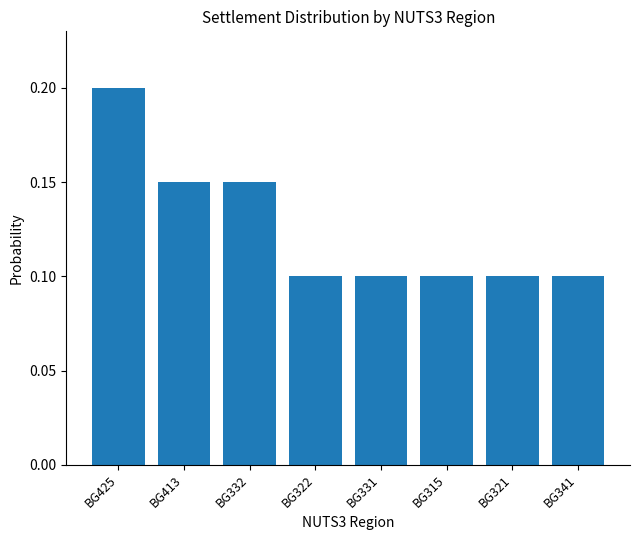

The value at BG321 is 0.2. True or false?

False